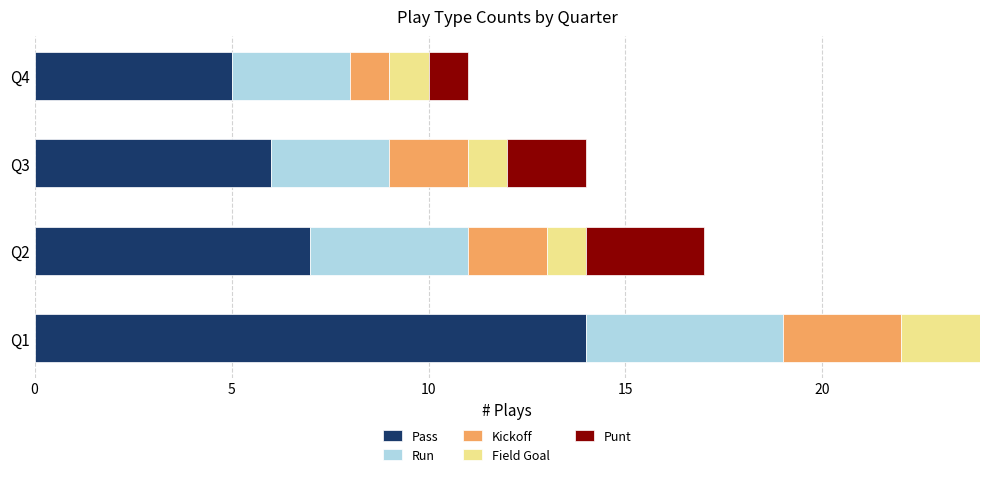

At which category is the sum across all series the highest?

Q1